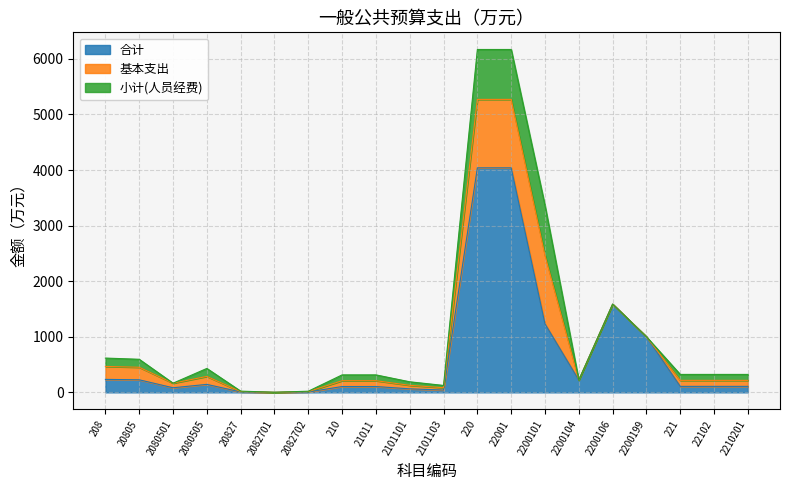

Reading right to left, transcribe all the data shown in this chart.

合计: 107.5	107.5	107.5	1000.0	1587.0	221.0	1231.9	4039.9	4039.9	41.5	63.3	104.8	104.8	6.8	0.4	7.2	143.4	82.4	225.8	233.0
基本支出: 107.5	107.5	107.5	0.0	0.0	0.0	1231.9	1231.9	1231.9	41.5	63.3	104.8	104.8	6.8	0.4	7.2	143.4	82.4	225.8	233.0
小计(人员经费): 107.5	107.5	107.5	0.0	0.0	0.0	898.2	898.2	898.2	41.5	63.3	104.8	104.8	6.8	0.4	7.2	143.4	0.0	143.4	150.6